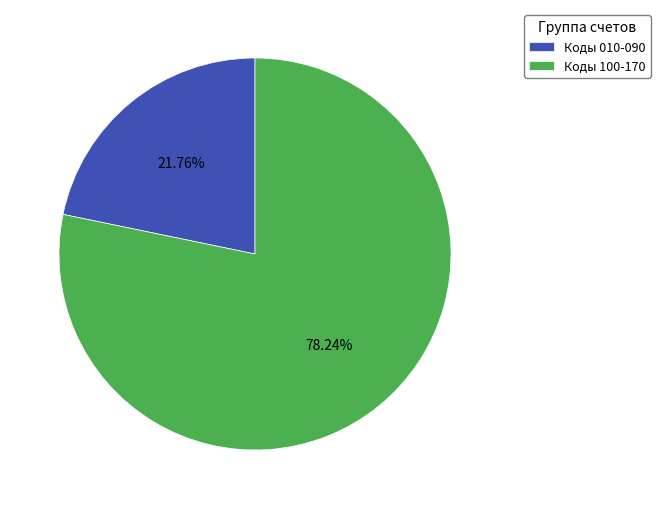

Which slice is the smallest?

Коды 010-090